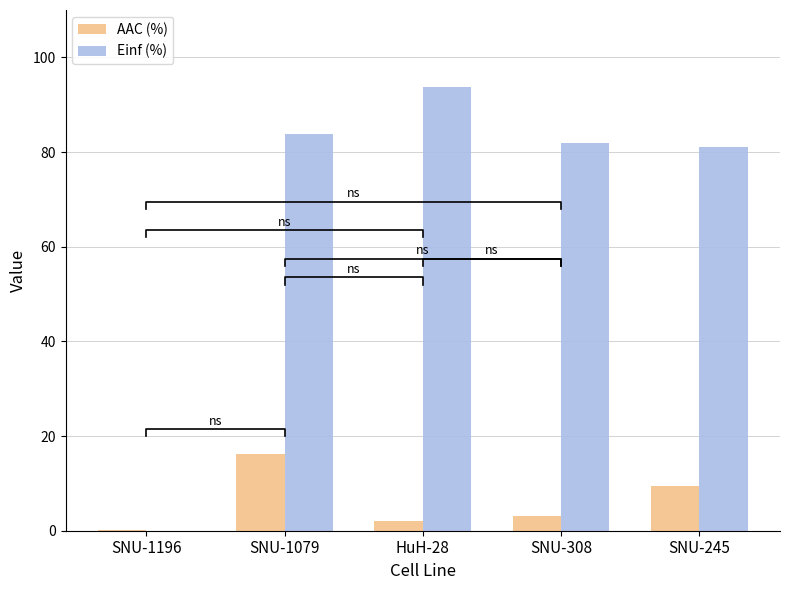

Which category has the highest value across all series?

HuH-28